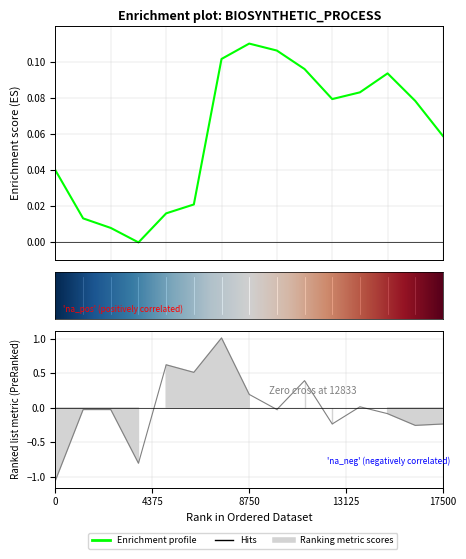

What is the difference between the maximum and minimum values?

2.1